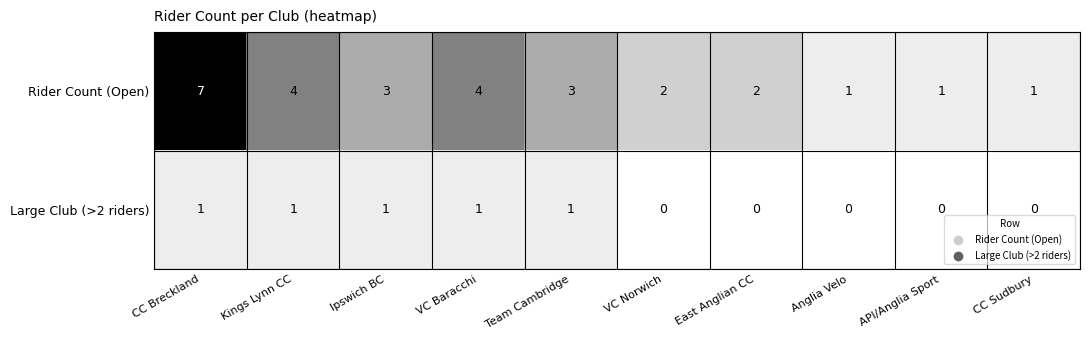

At which category does the chart reach its peak across all series?

CC Breckland